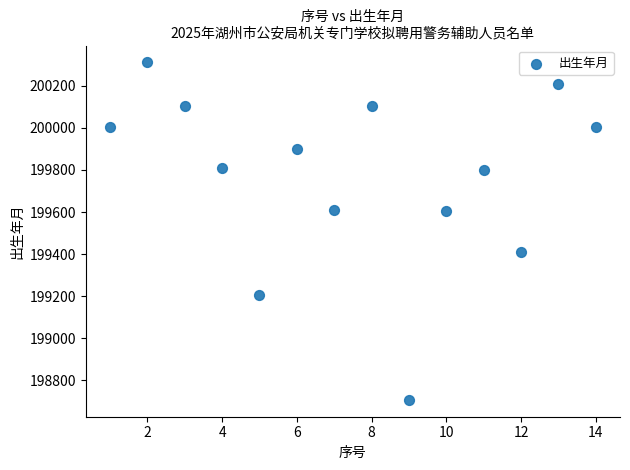

What is the range of Y values (max minus min)?

1603